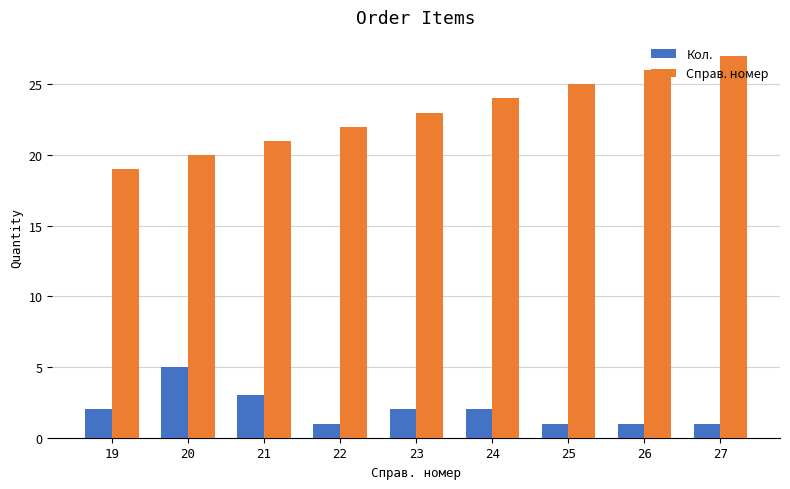

How many categories are shown in the chart?

9